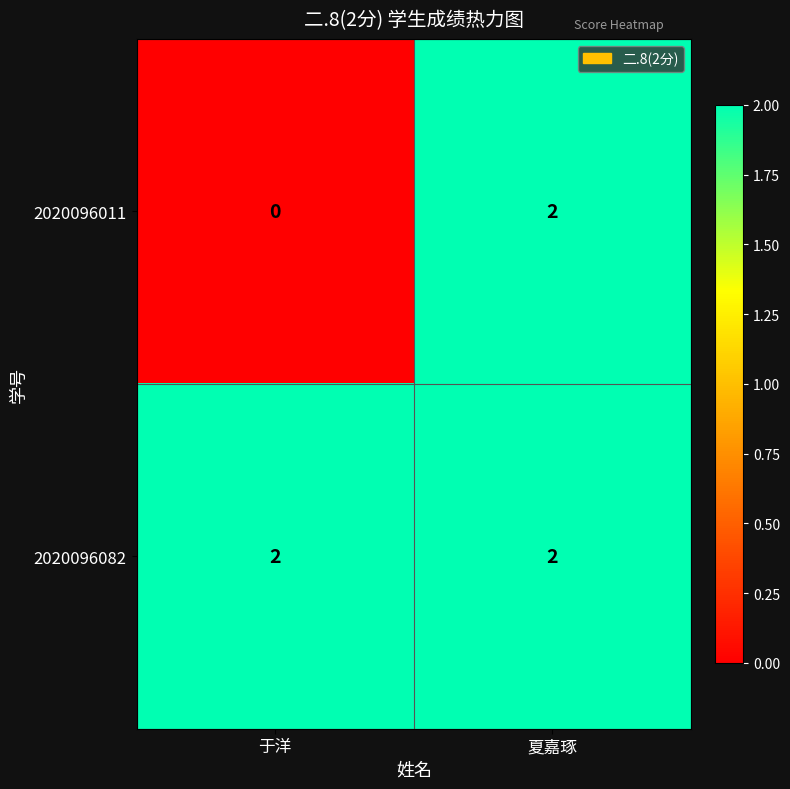

Which category has the lowest value across all series?

于洋